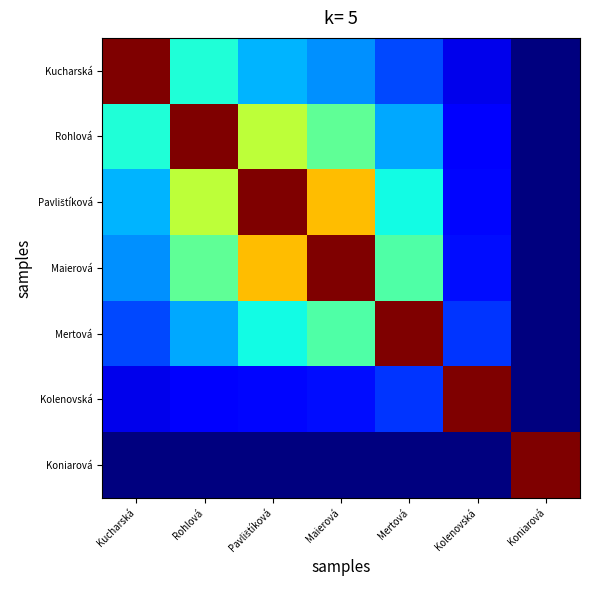

Which series has the largest total across all categories?

Pavlištíková